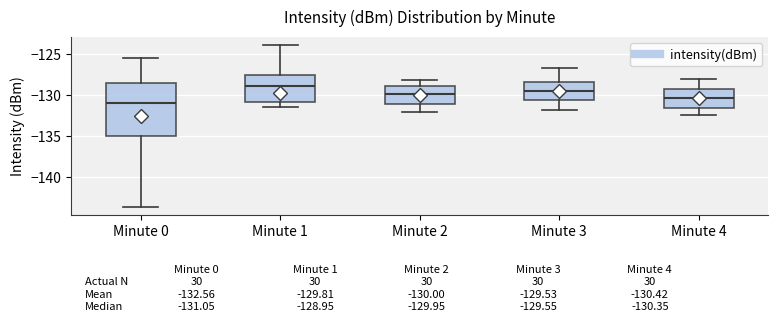

Comparing the boxes themselves (not the whiskers), which one is the tallest?

Minute 0